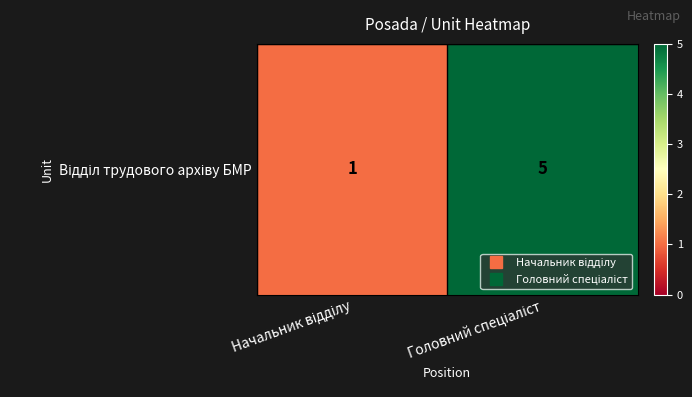

At which category does the chart reach its minimum across all series?

Начальник відділу